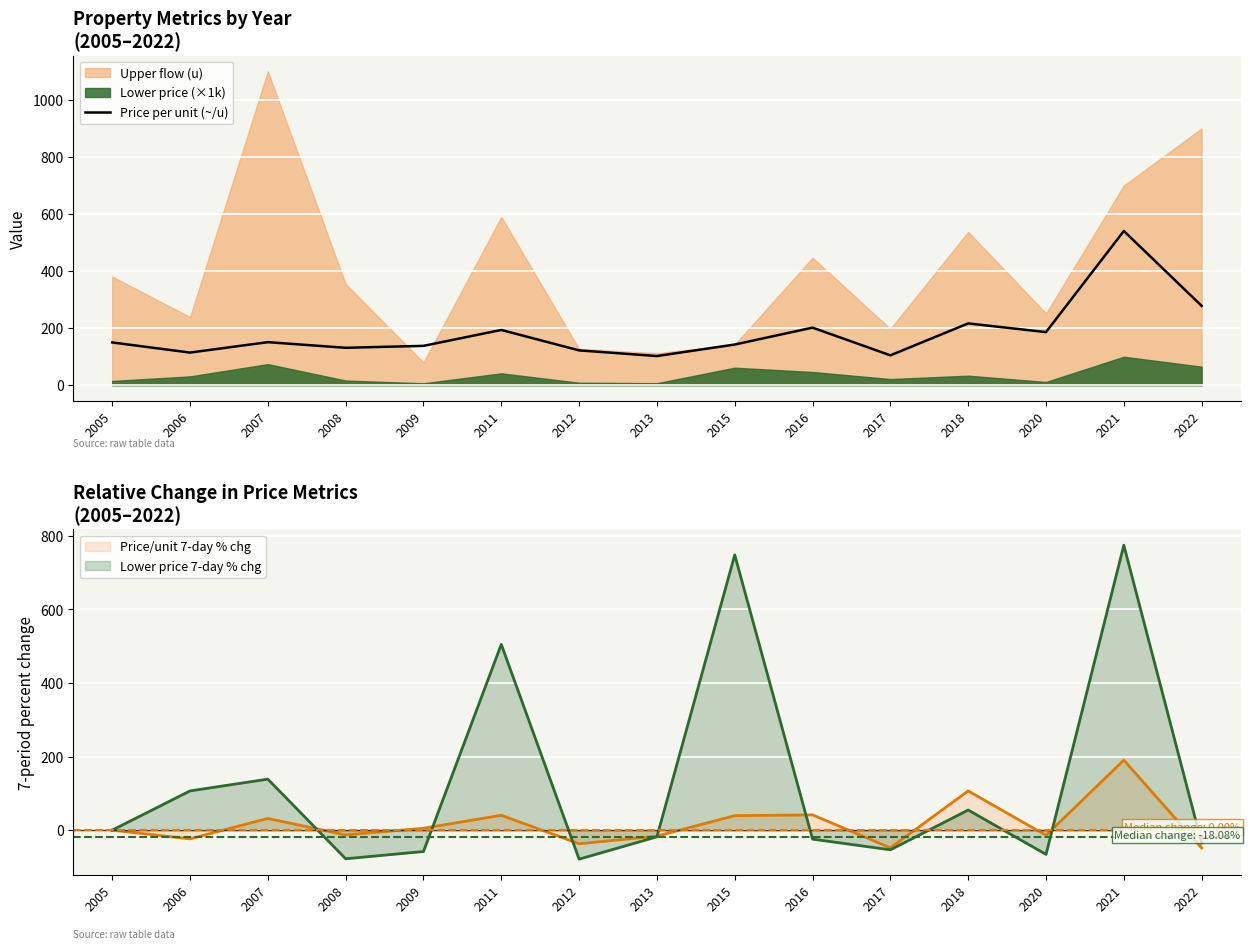

What is the ratio of the value at 2011 to the value at 2022?

0.7